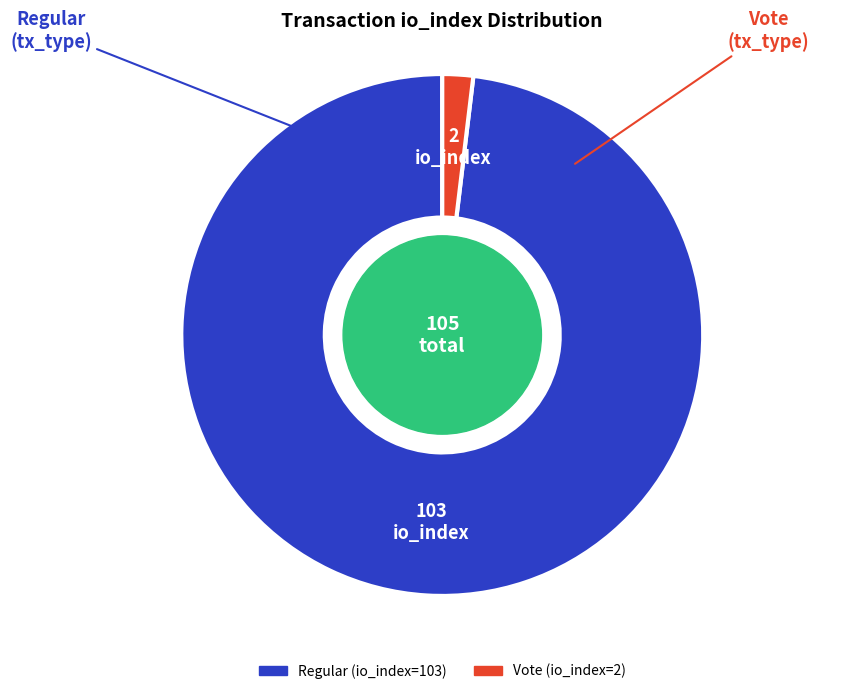

Count the number of slices in the pie.

2